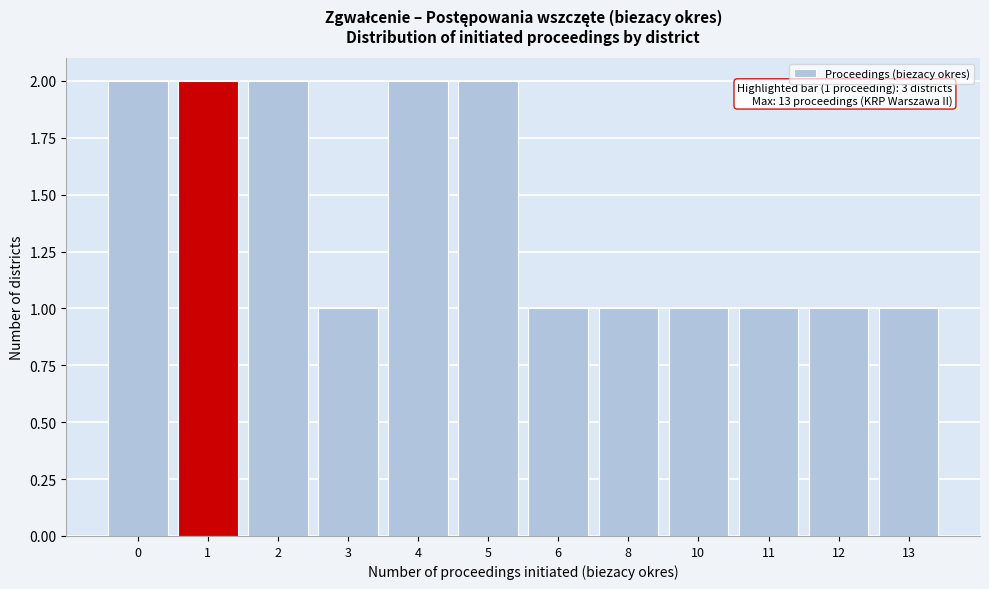

Reading left to right, list all the values displayed in this chart.

0=2	1=2	2=2	3=1	4=2	5=2	6=1	8=1	10=1	11=1	12=1	13=1